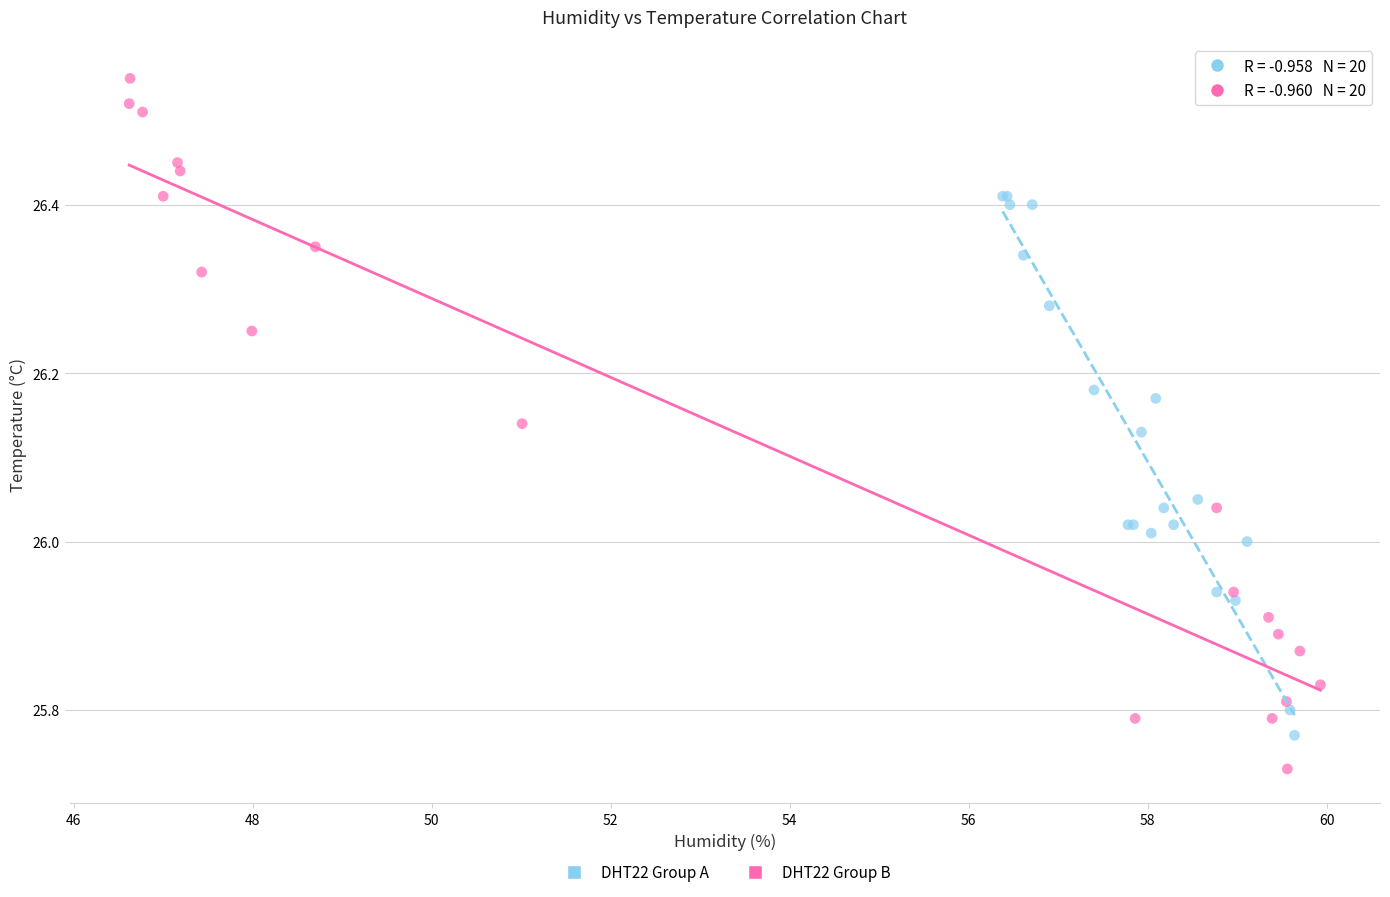

Which series reaches the minimum Y coordinate?

DHT22 Group B